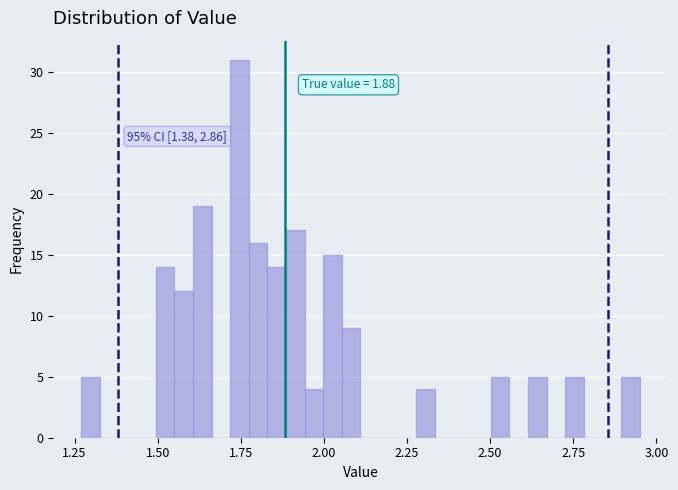

Read against the x-axis, roughly where is the centre of the tallest bar?

1.75